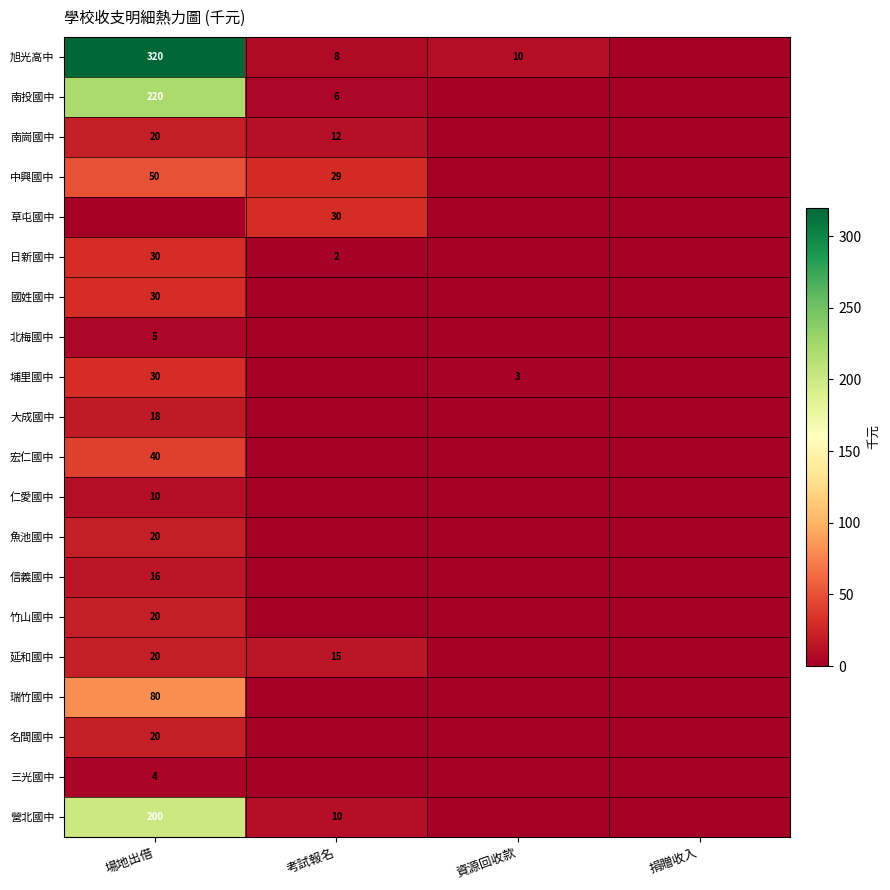

Is it true that 延和國中 equals 31 at 場地出借?

False